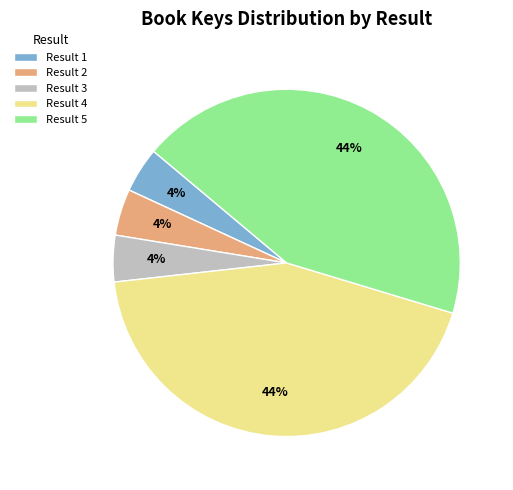

To the nearest percent, what is the average slice percentage?

20%